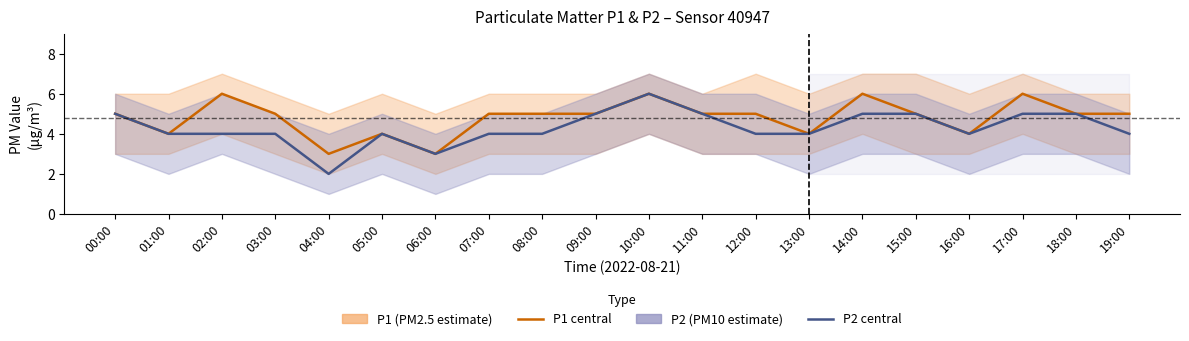

Is it true that P2 equals 5 at 15:00?

True